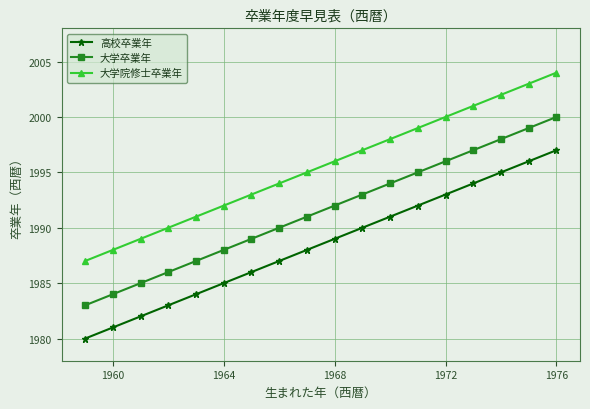

Reading right to left, extract all data points from this chart.

高校卒業年: 1997	1996	1995	1994	1993	1992	1991	1990	1989	1988	1987	1986	1985	1984	1983	1982	1981	1980
大学卒業年: 2000	1999	1998	1997	1996	1995	1994	1993	1992	1991	1990	1989	1988	1987	1986	1985	1984	1983
大学院修士卒業年: 2004	2003	2002	2001	2000	1999	1998	1997	1996	1995	1994	1993	1992	1991	1990	1989	1988	1987